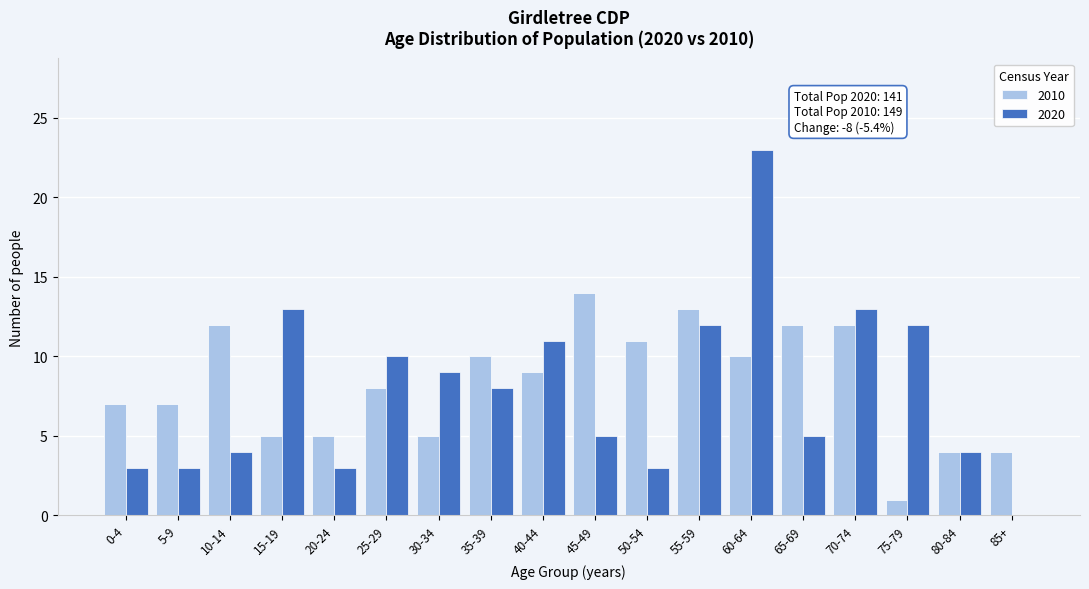

At which category is the sum across all series the highest?

60-64